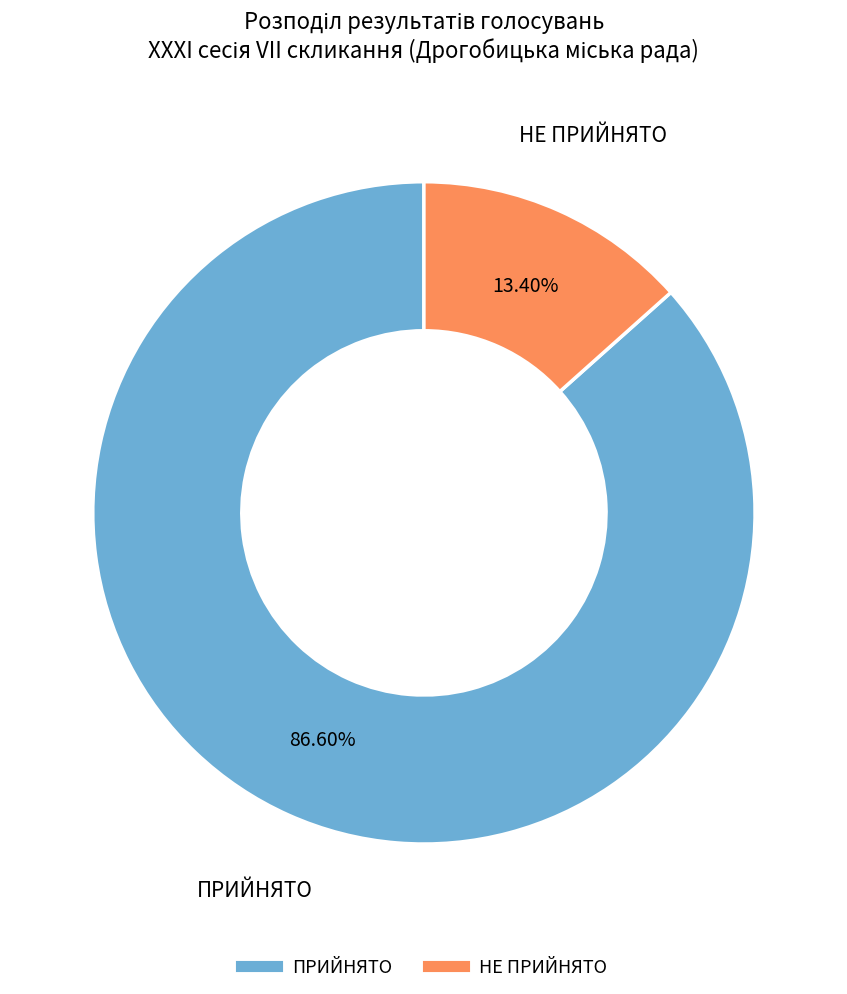

Which has a higher value, НЕ ПРИЙНЯТО or ПРИЙНЯТО?

ПРИЙНЯТО